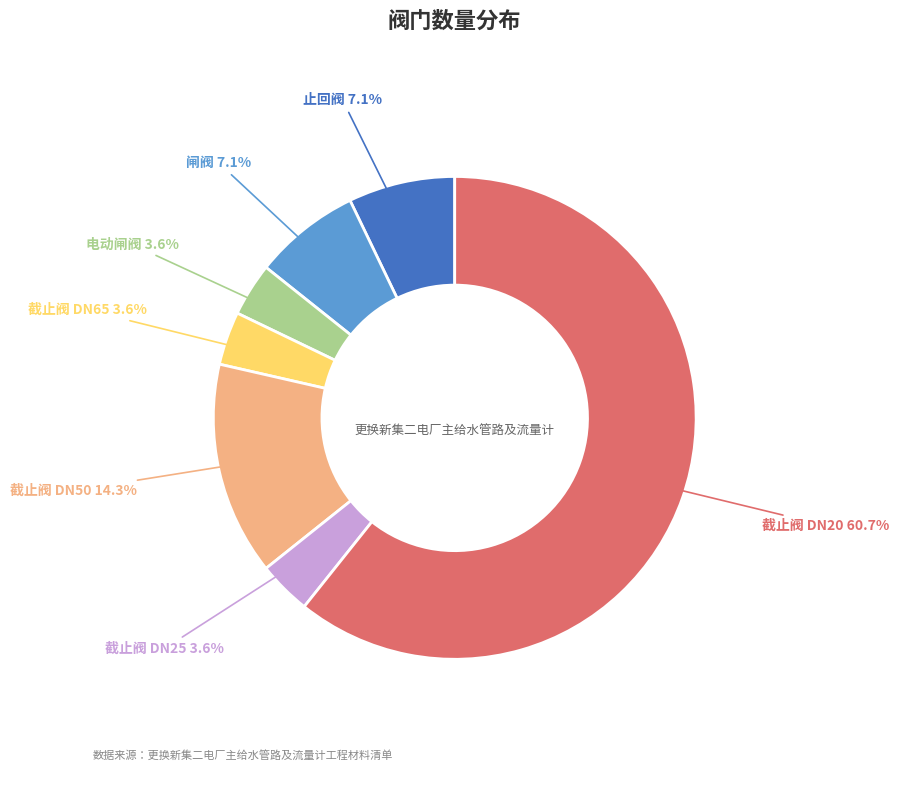

What is the ratio of the value at 截止阀 DN50 to the value at 截止阀 DN25?

4.0